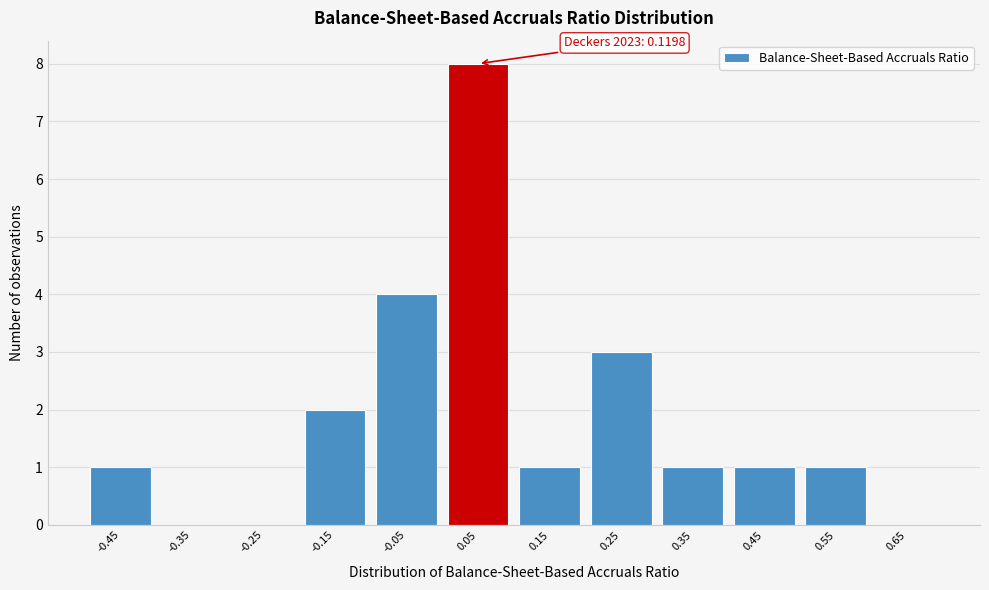

Reading left to right, what are all the values shown in this chart?

-0.45=1	-0.35=0	-0.25=0	-0.15=2	-0.05=4	0.05=8	0.15=1	0.25=3	0.35=1	0.45=1	0.55=1	0.65=0